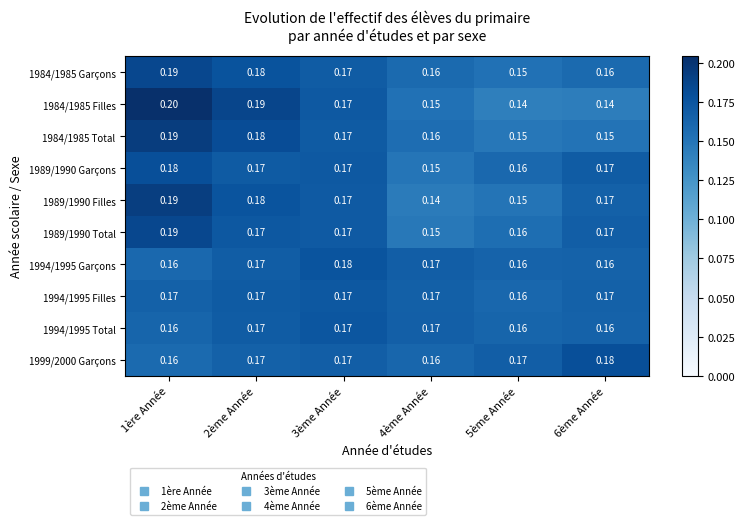

Is the value of 1984/1985 Filles at 5ème Année greater than the value of 1989/1990 Garçons at 2ème Année?

No